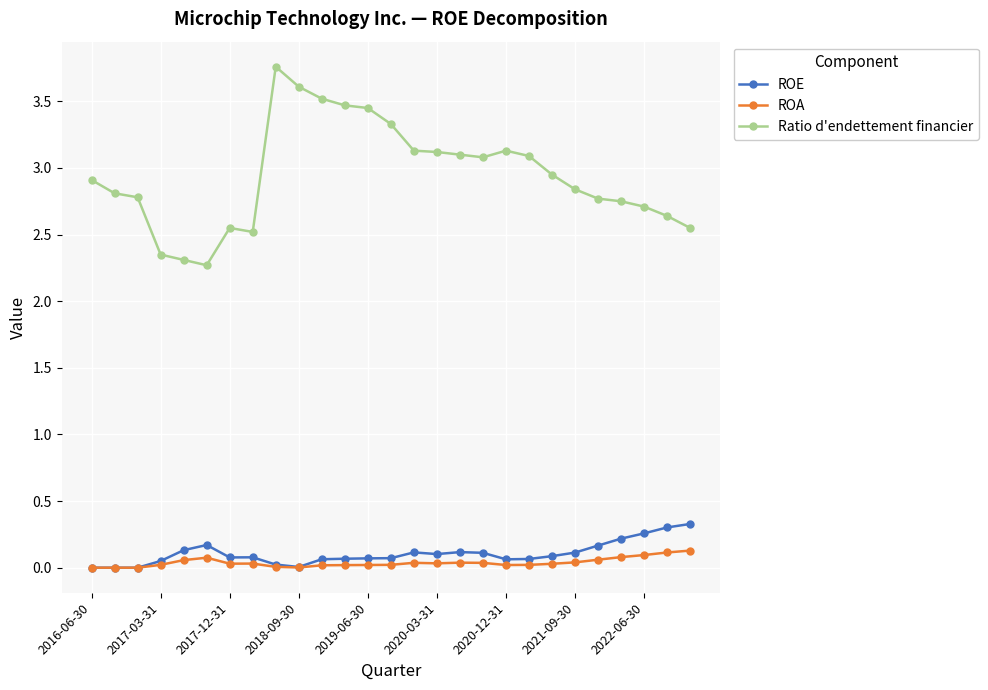

Which series has the largest range (max minus min)?

Ratio d'endettement financier